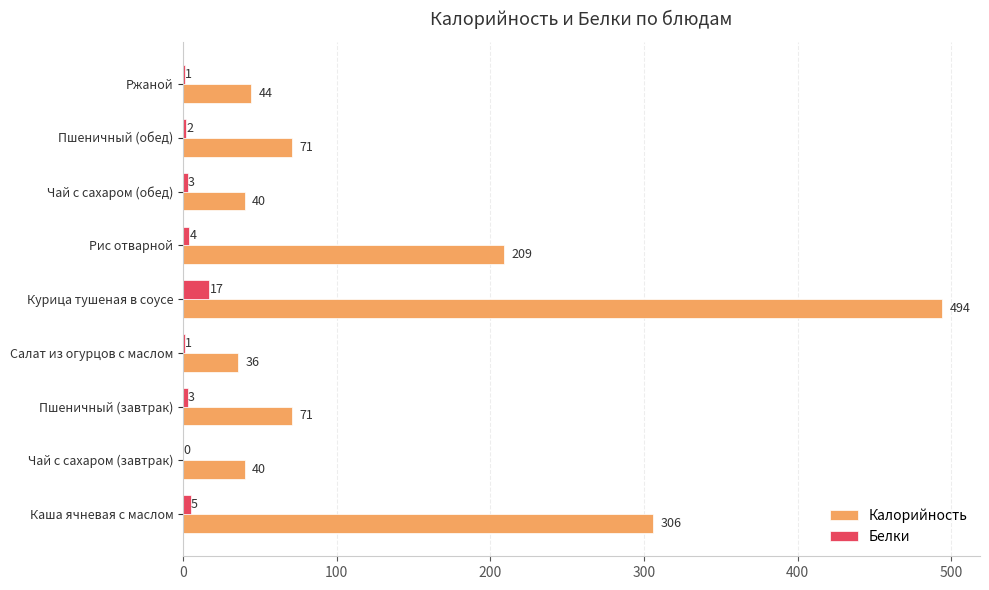

What is the sum of the Белки values at Салат из огурцов с маслом and Пшеничный (обед)?

3